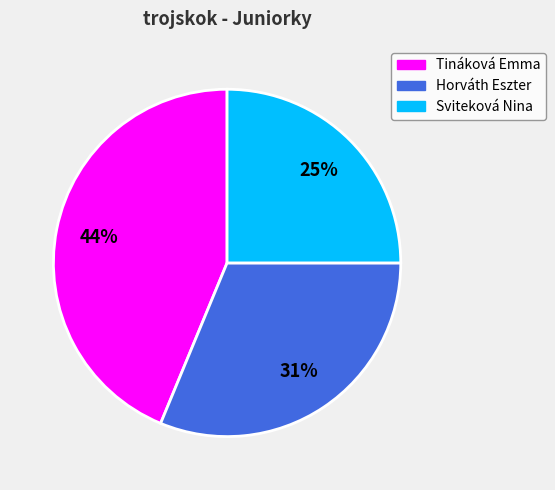

Does any single category account for the majority?

No